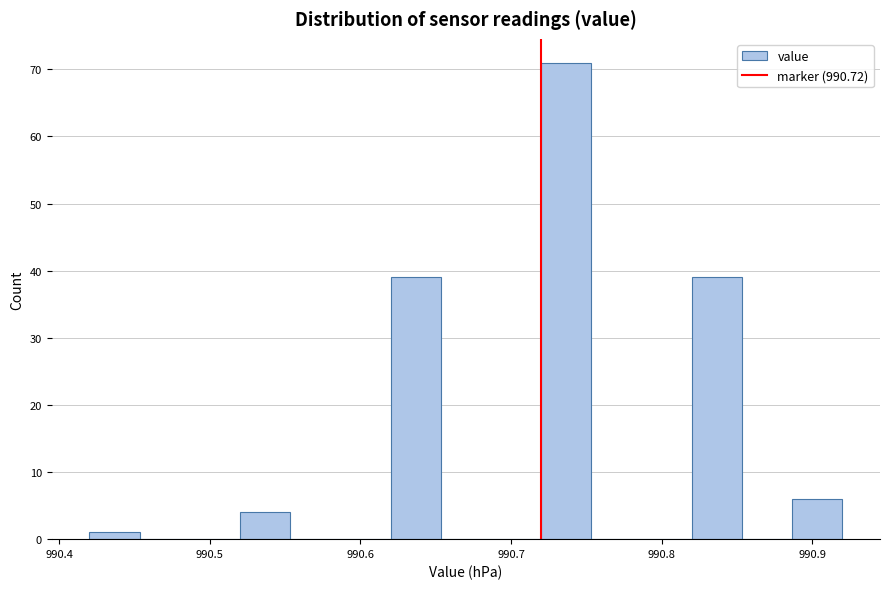

Around what value on the x-axis is the tallest bar? Give the approximate position of its centre, as read against the axis.

990.74